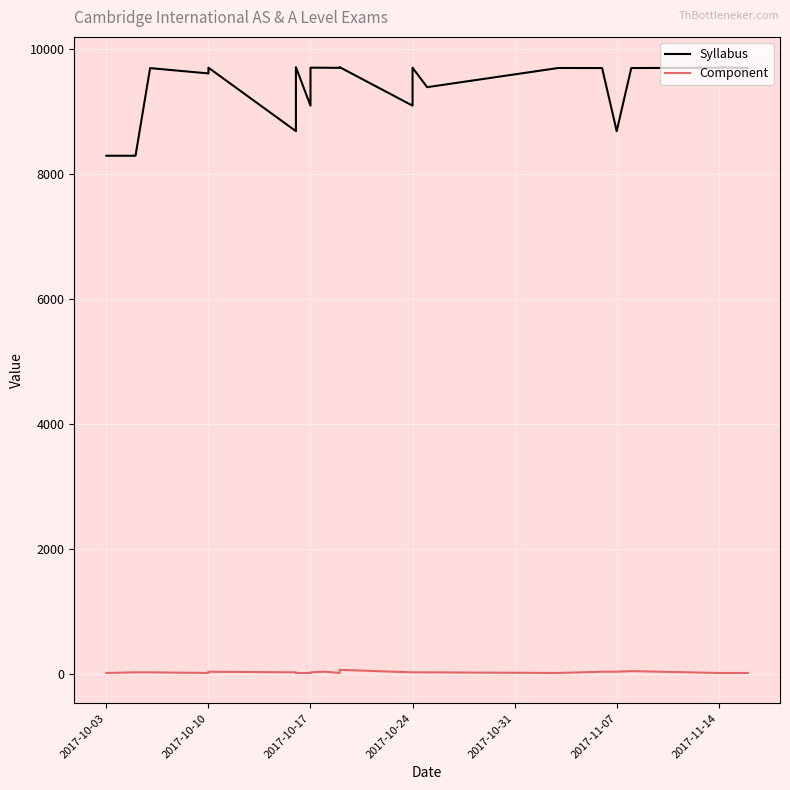

How many interior local valleys does the Component series have?

3